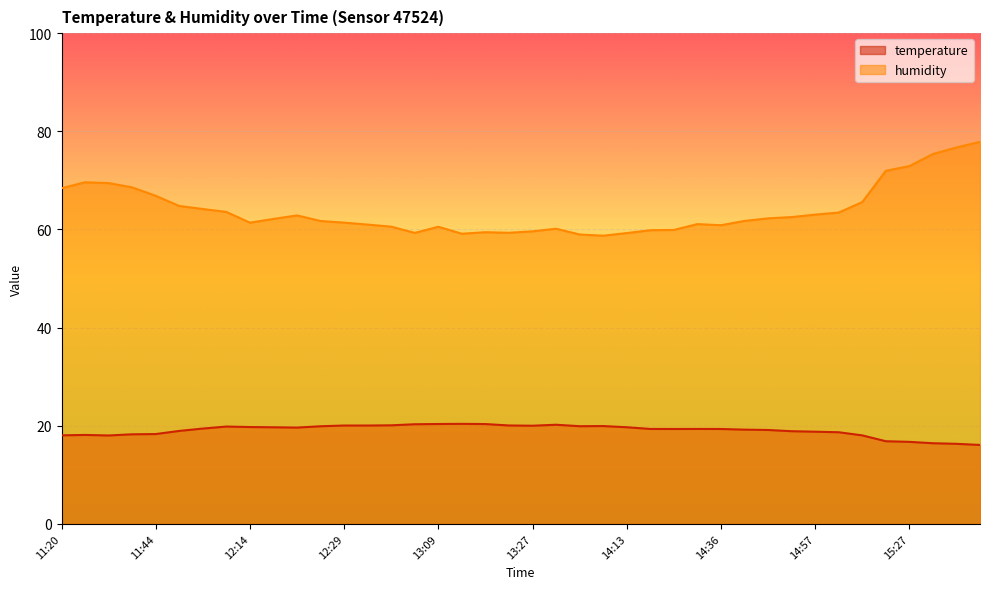

Reading right to left, list all the values displayed in this chart.

temperature: 16.1	16.3	16.4	16.7	16.8	18.0	18.7	18.8	18.9	19.1	19.2	19.3	19.3	19.3	19.3	19.7	19.9	19.9	20.2	20.0	20.1	20.3	20.4	20.4	20.3	20.1	20.0	20.0	19.9	19.6	19.7	19.7	19.8	19.4	18.9	18.3	18.2	18.0	18.1	18.0
humidity: 77.9	76.7	75.4	72.9	72.0	65.6	63.4	63.0	62.5	62.3	61.7	60.9	61.1	59.9	59.9	59.3	58.7	59.0	60.1	59.6	59.3	59.4	59.1	60.5	59.3	60.6	61.0	61.4	61.7	62.9	62.1	61.4	63.6	64.2	64.8	66.9	68.6	69.5	69.6	68.4